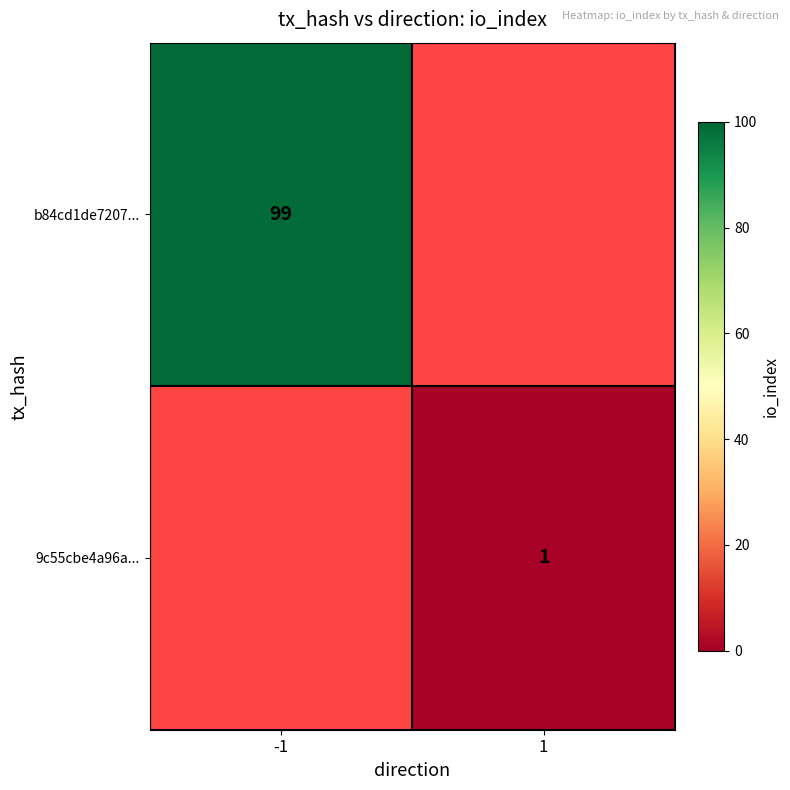

The 9c55cbe4a96a... series shows 1 at 1. True or false?

True